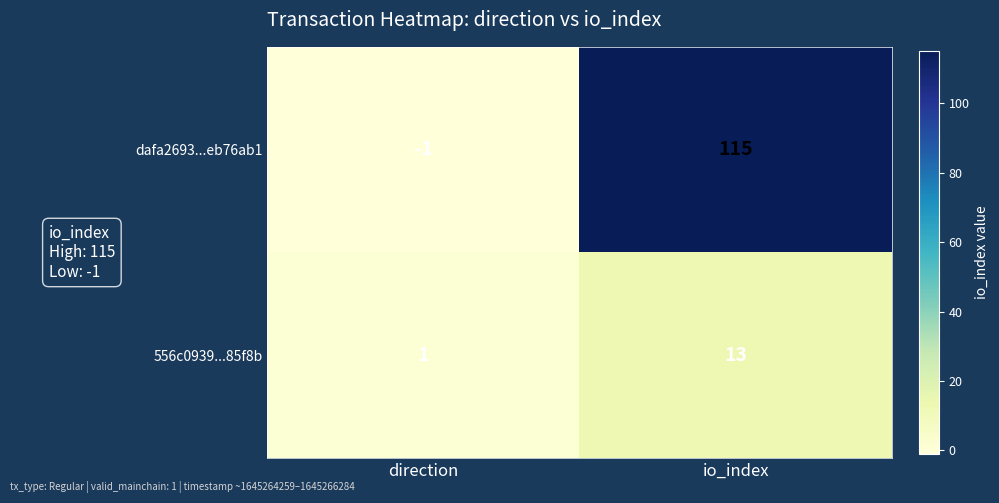

Is the value of 556c0939...85f8b at direction greater than the value of dafa2693...eb76ab1 at io_index?

No